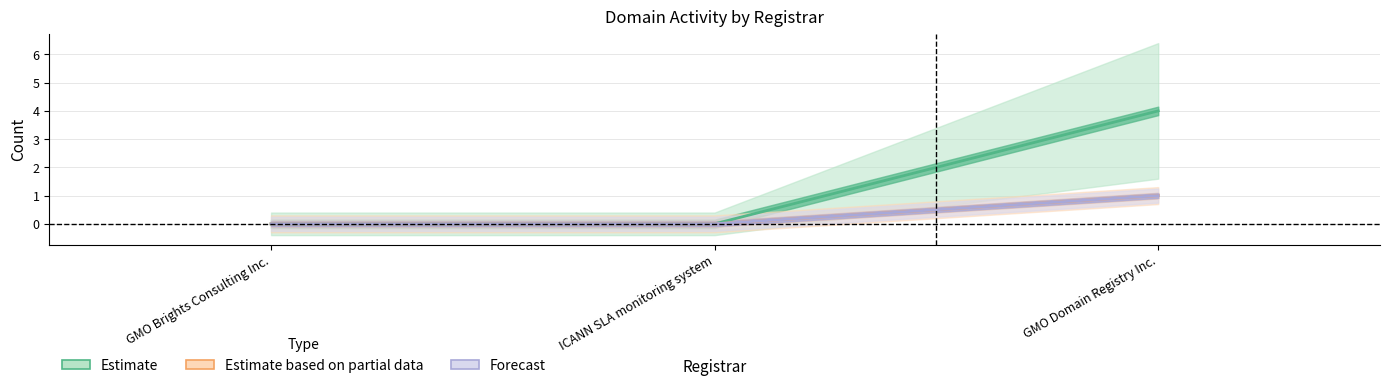

True or false: total-nameservers has a value of 1 at GMO Domain Registry Inc..

True